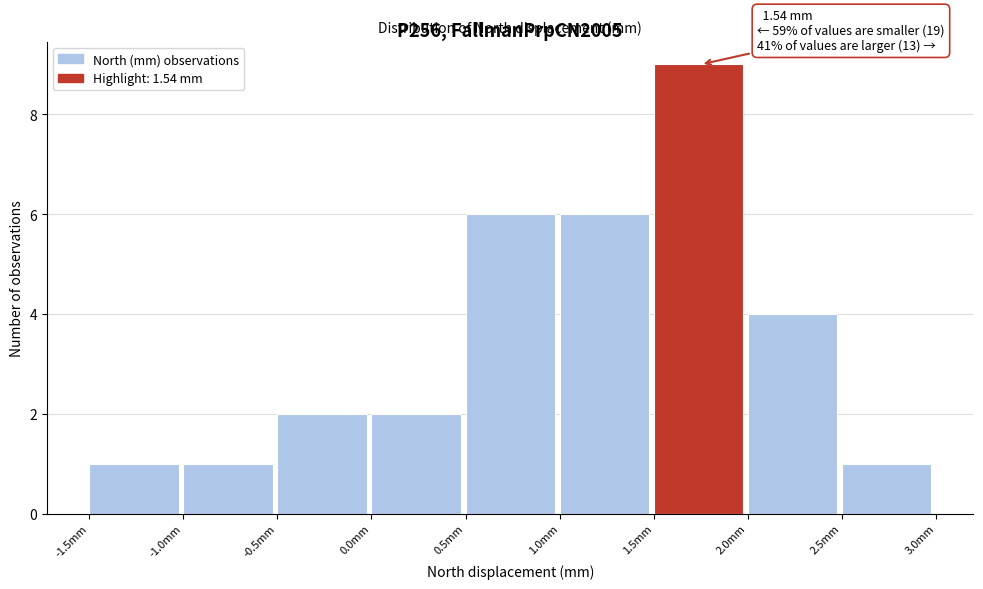

Which range on the x-axis has the tallest bar?

1.5 to 2.0